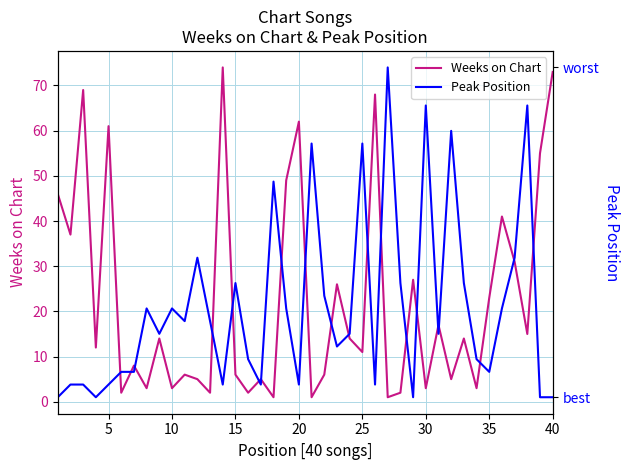

Which series has the largest total across all categories?

Weeks on Chart